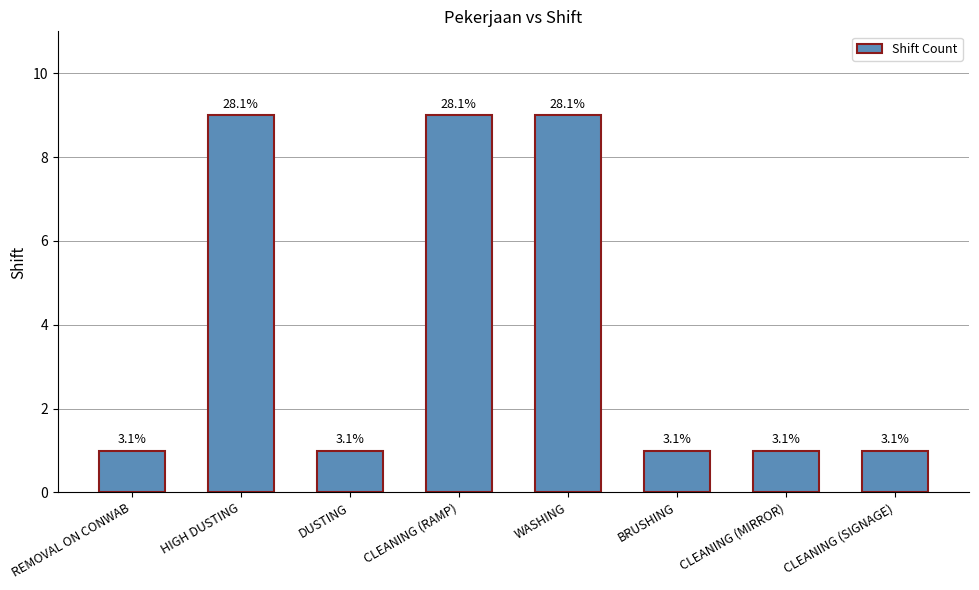

The value at WASHING is 6. True or false?

False